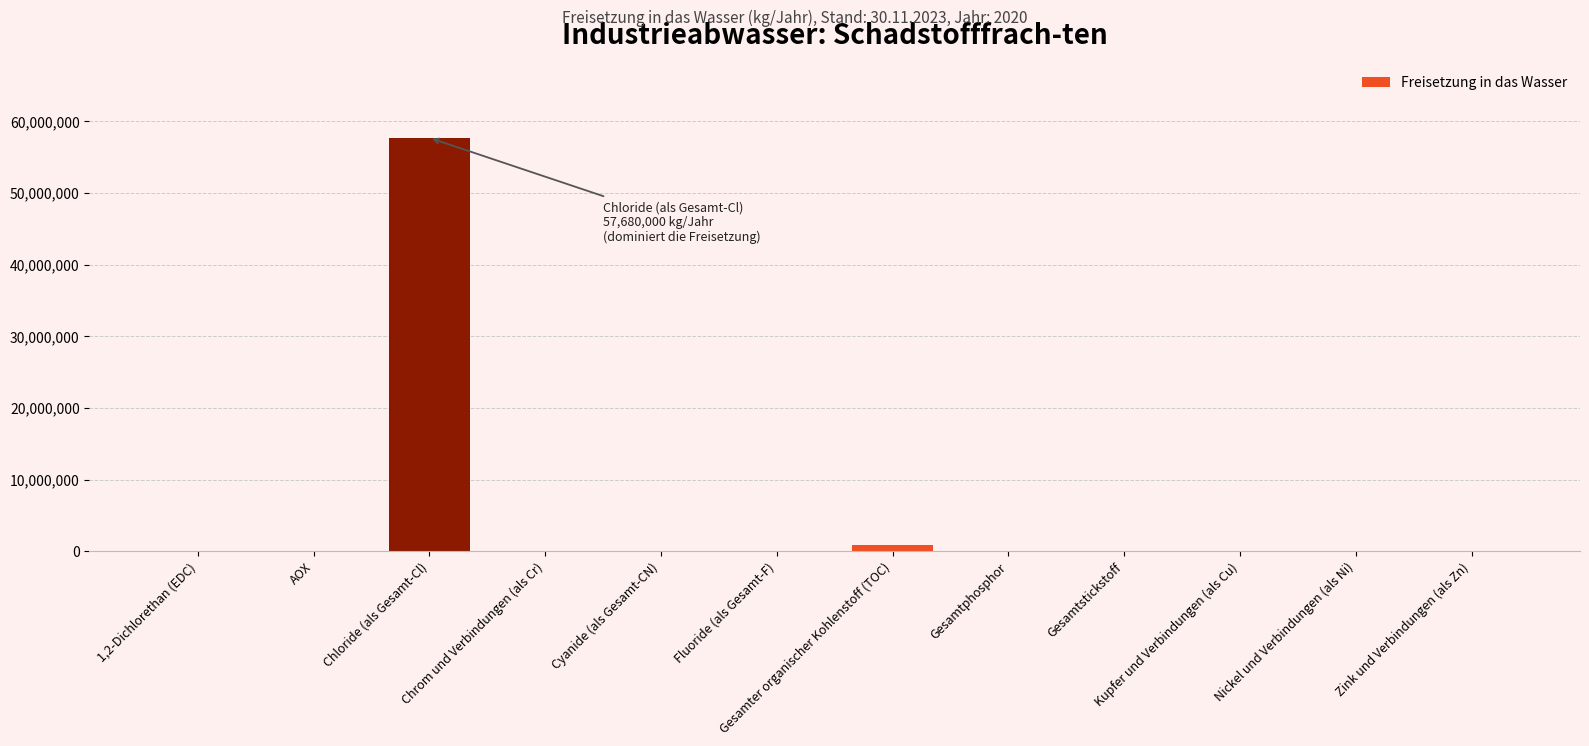

What is the sum of all values?

58681150